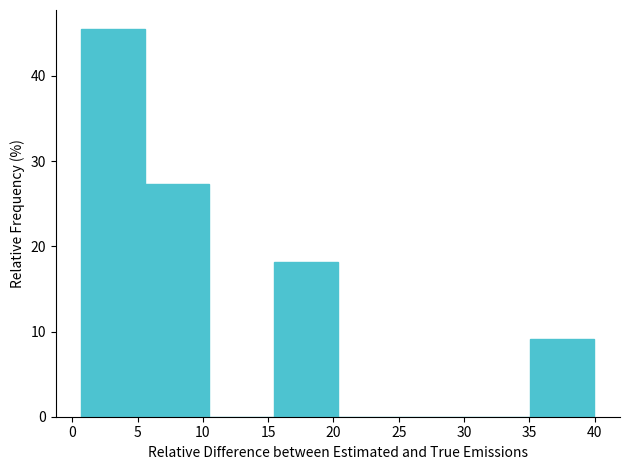

Reading left to right, transcribe this chart: for each bar, give the range it covers on the x-axis and its height. Neither the bar edges nor the heights are printed on the chart, so give them approximately, as read against the axes.

0.5 to 5.5: 45
5.5 to 10.5: 27
10.5 to 15.5: 0
15.5 to 20.5: 18
20.5 to 25.0: 0
25.0 to 30.0: 0
30.0 to 35.0: 0
35.0 to 40.0: 9